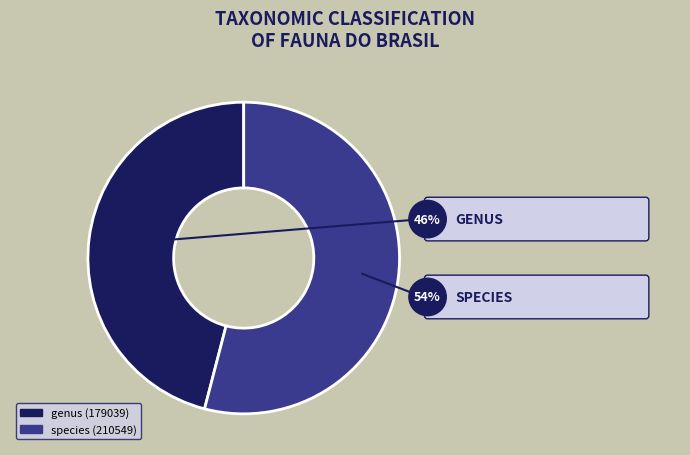

True or false: Species (210549) accounts for 44% of the total.

False